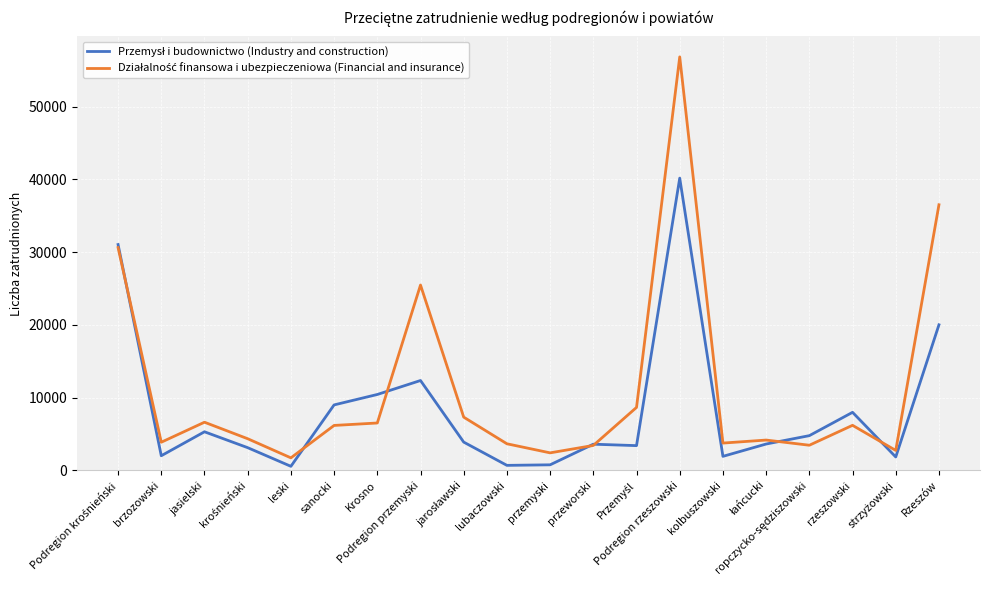

At how many categories does at least one series exceed 41464?

1